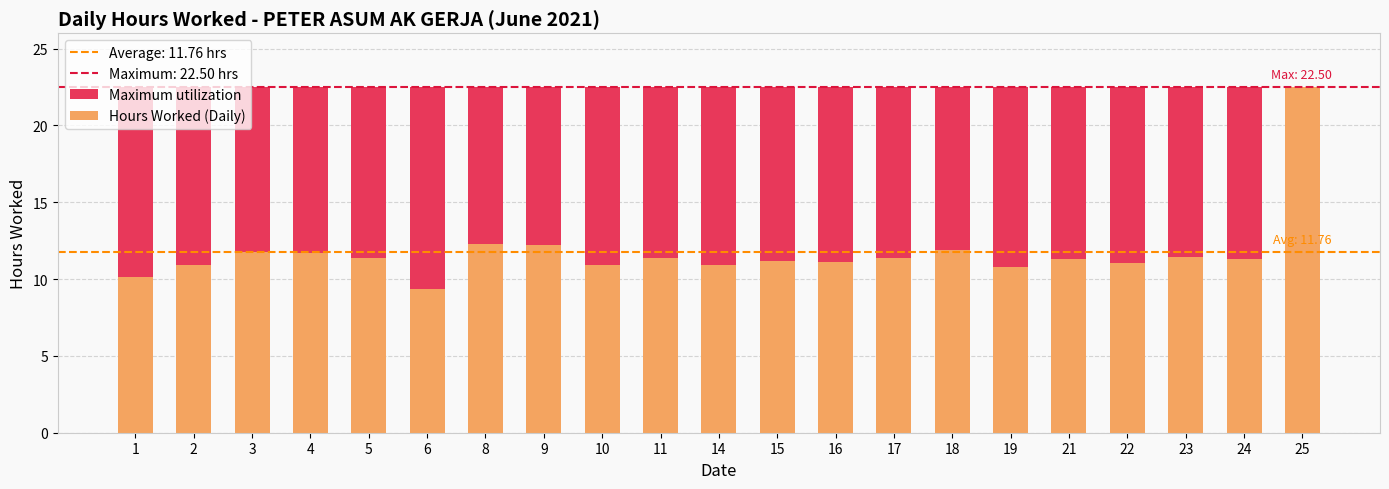

At which category is the sum across all series the highest?

25